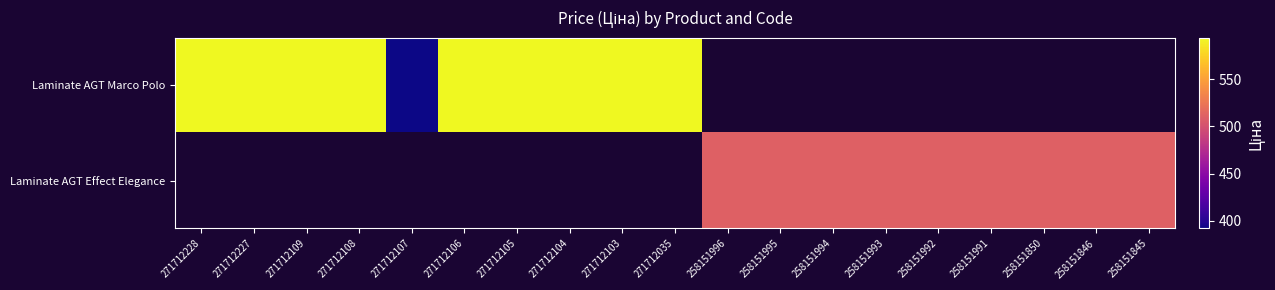

Rank the series by their average value, from lowest to highest.

Laminate AGT Marco Polo, Laminate AGT Effect Elegance